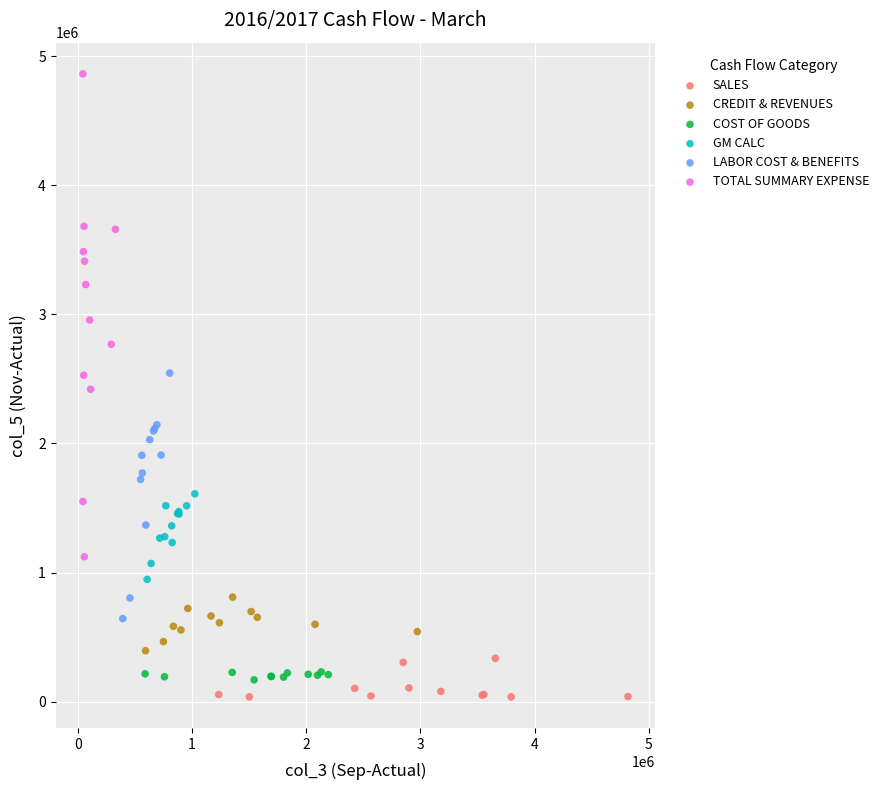

Which series reaches the maximum Y coordinate?

TOTAL SUMMARY EXPENSE